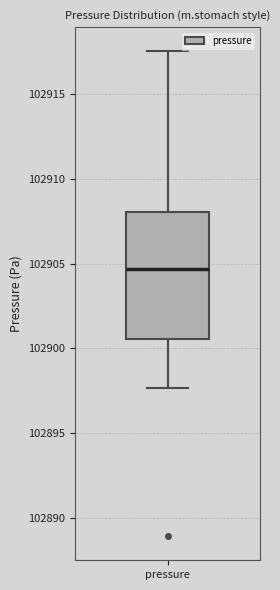

Where is the upper edge of the box for pressure on the y-axis? The values are not printed on the chart, so give them approximately, as read against the axis.

102908.0